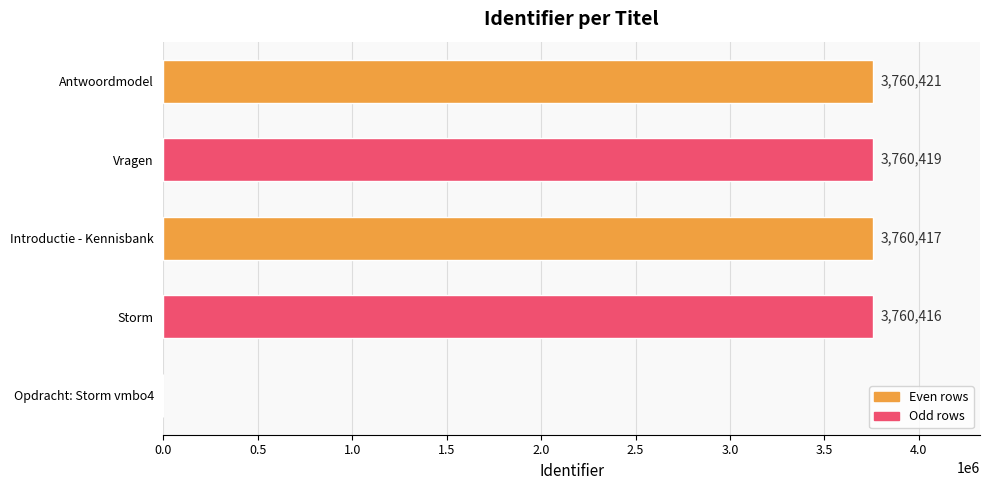

Reading bottom to top, what are all the values shown in this chart?

Opdracht: Storm vmbo4=0	Storm=3760416	Introductie - Kennisbank=3760417	Vragen=3760419	Antwoordmodel=3760421